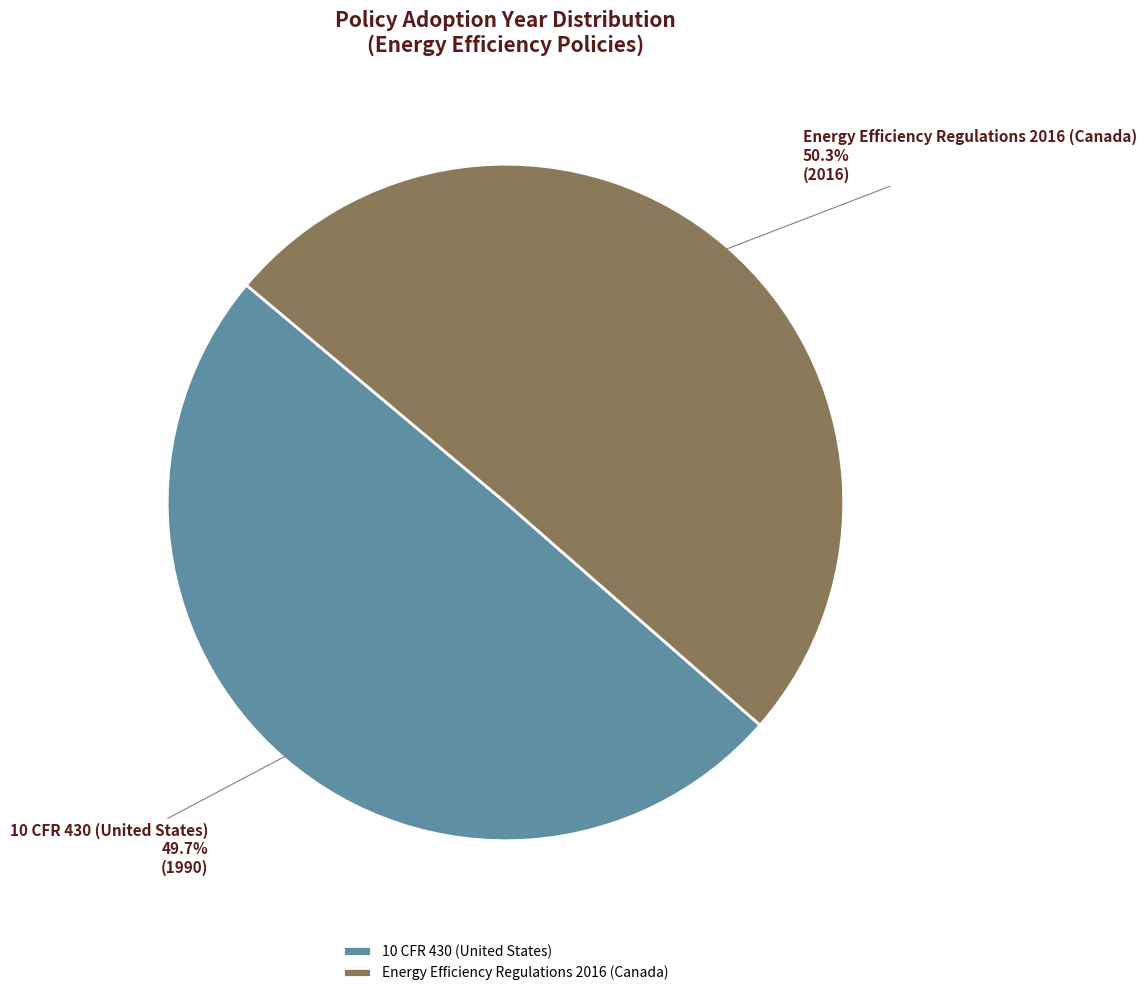

To the nearest percent, what percentage of the pie is 10 CFR 430 (United States)?

50%